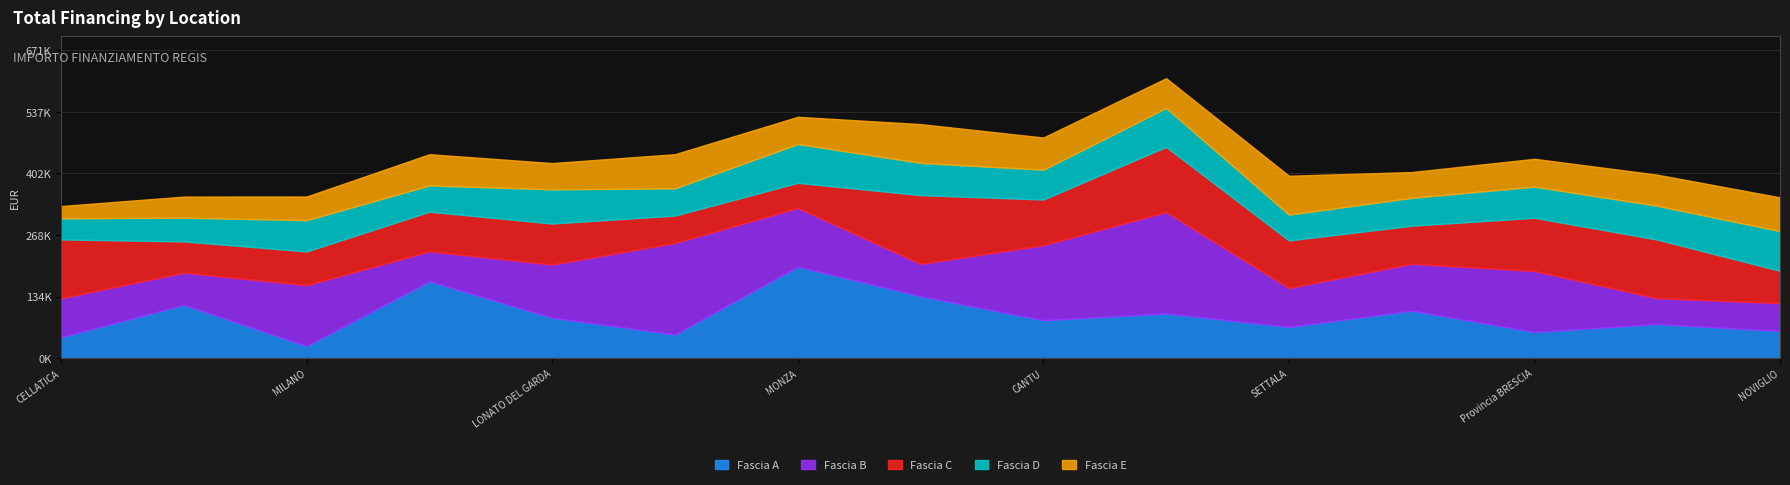

Which category has the highest value in the Fascia E series?

SETTALA